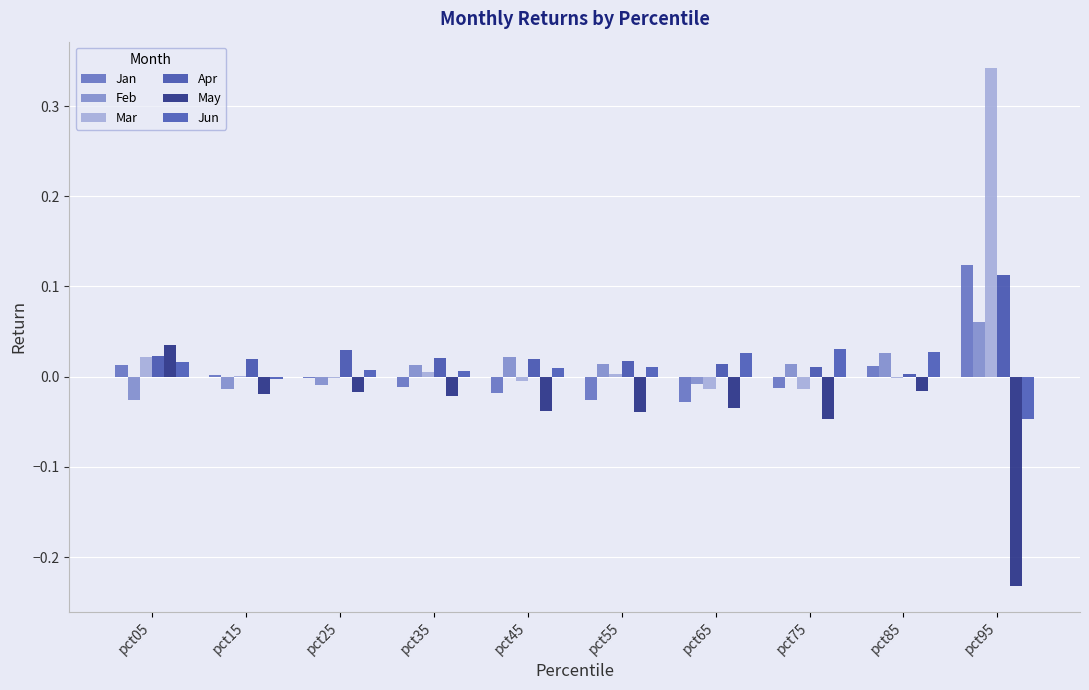

List the series in order of their peak value, highest first.

Mar, Jan, Apr, Feb, May, Jun